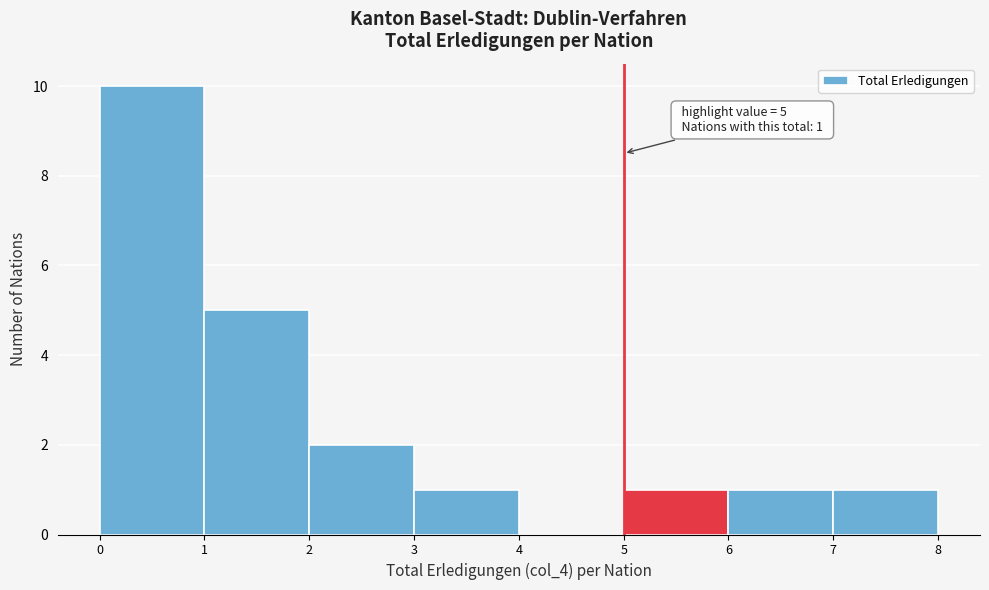

Over which range of the x-axis is the bar tallest?

0 to 1